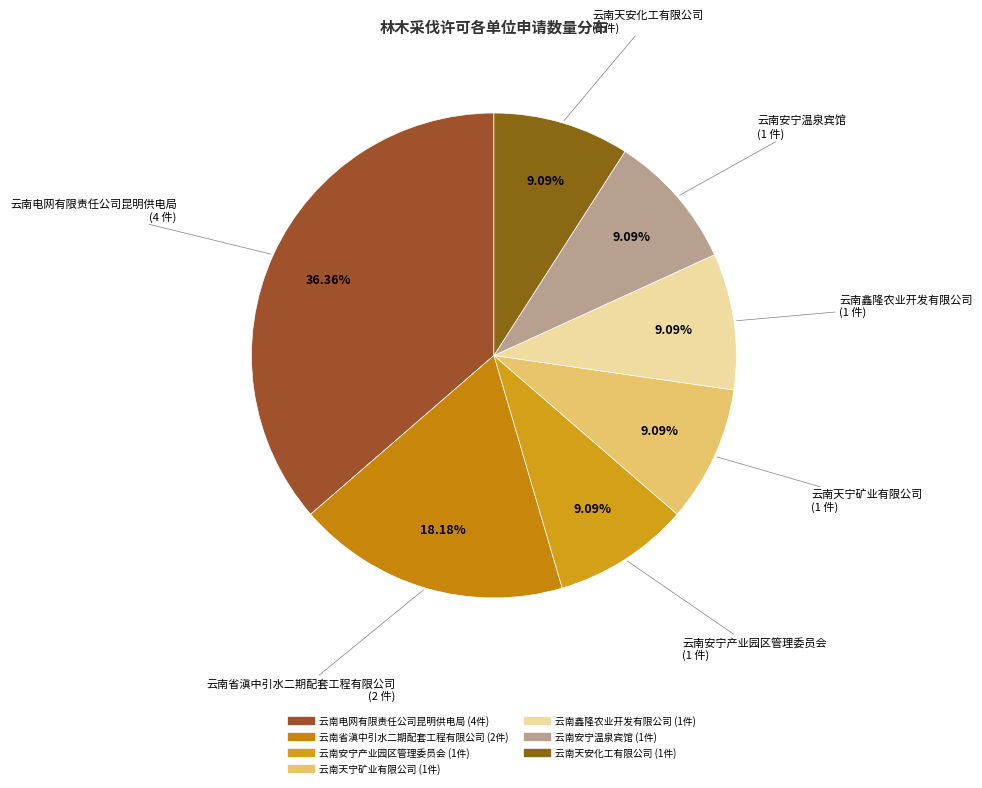

Is 云南天宁矿业有限公司 the majority of the pie?

No